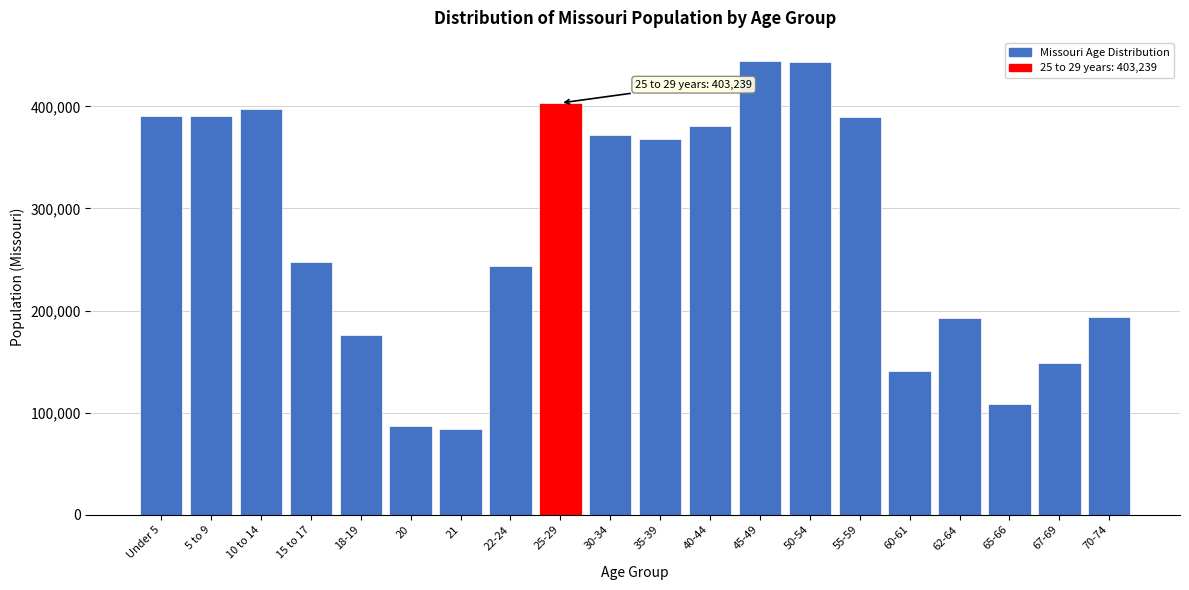

What is the minimum value shown in the chart?

83511